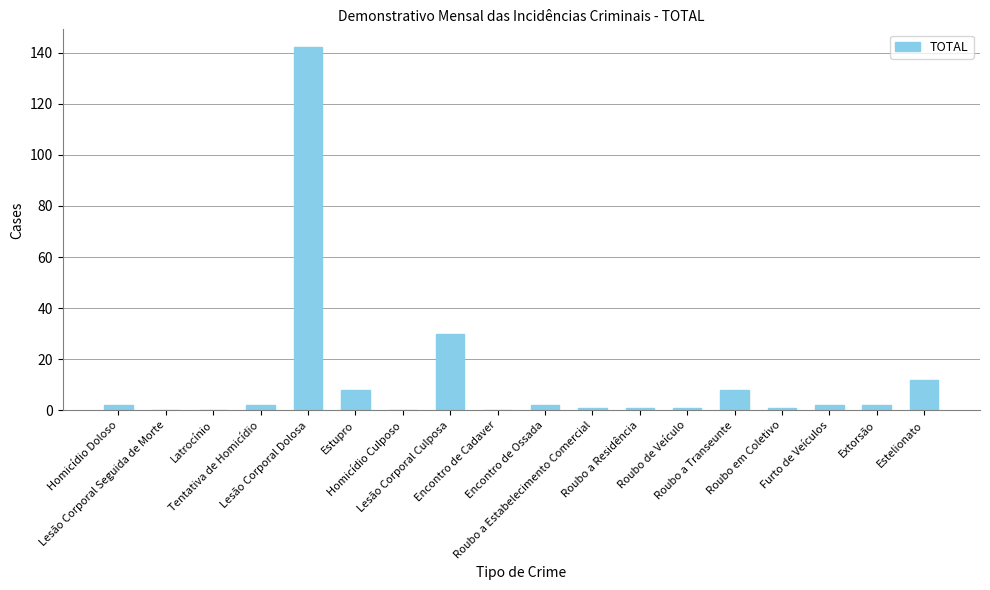

What is the average value?

12